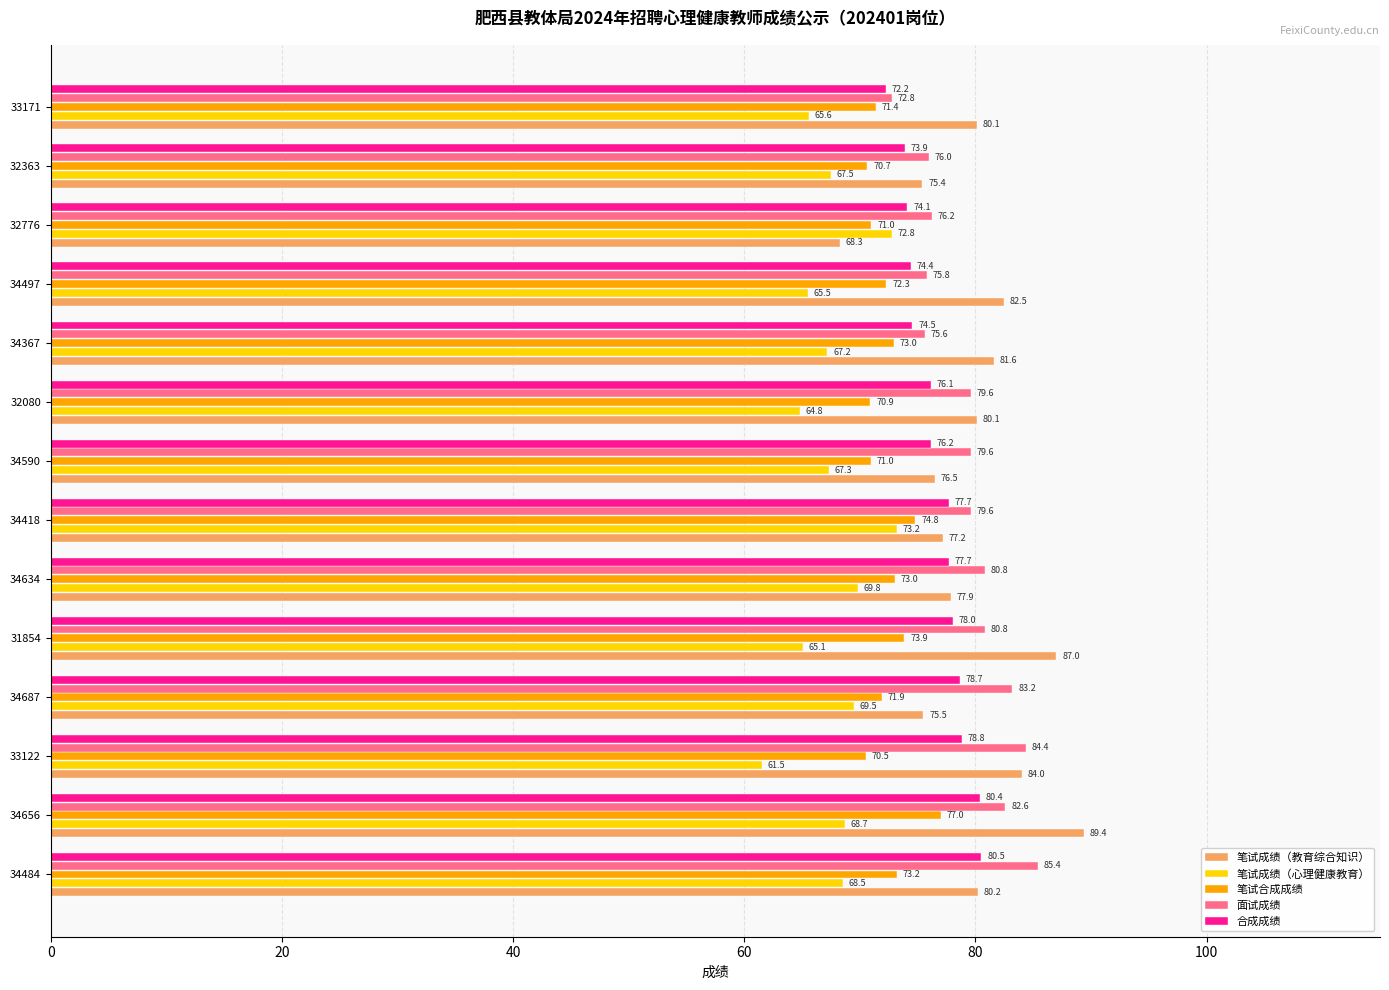

Rank the series by their maximum value, from lowest to highest.

笔试成绩（心理健康教育）, 笔试合成成绩, 合成成绩, 面试成绩, 笔试成绩（教育综合知识）